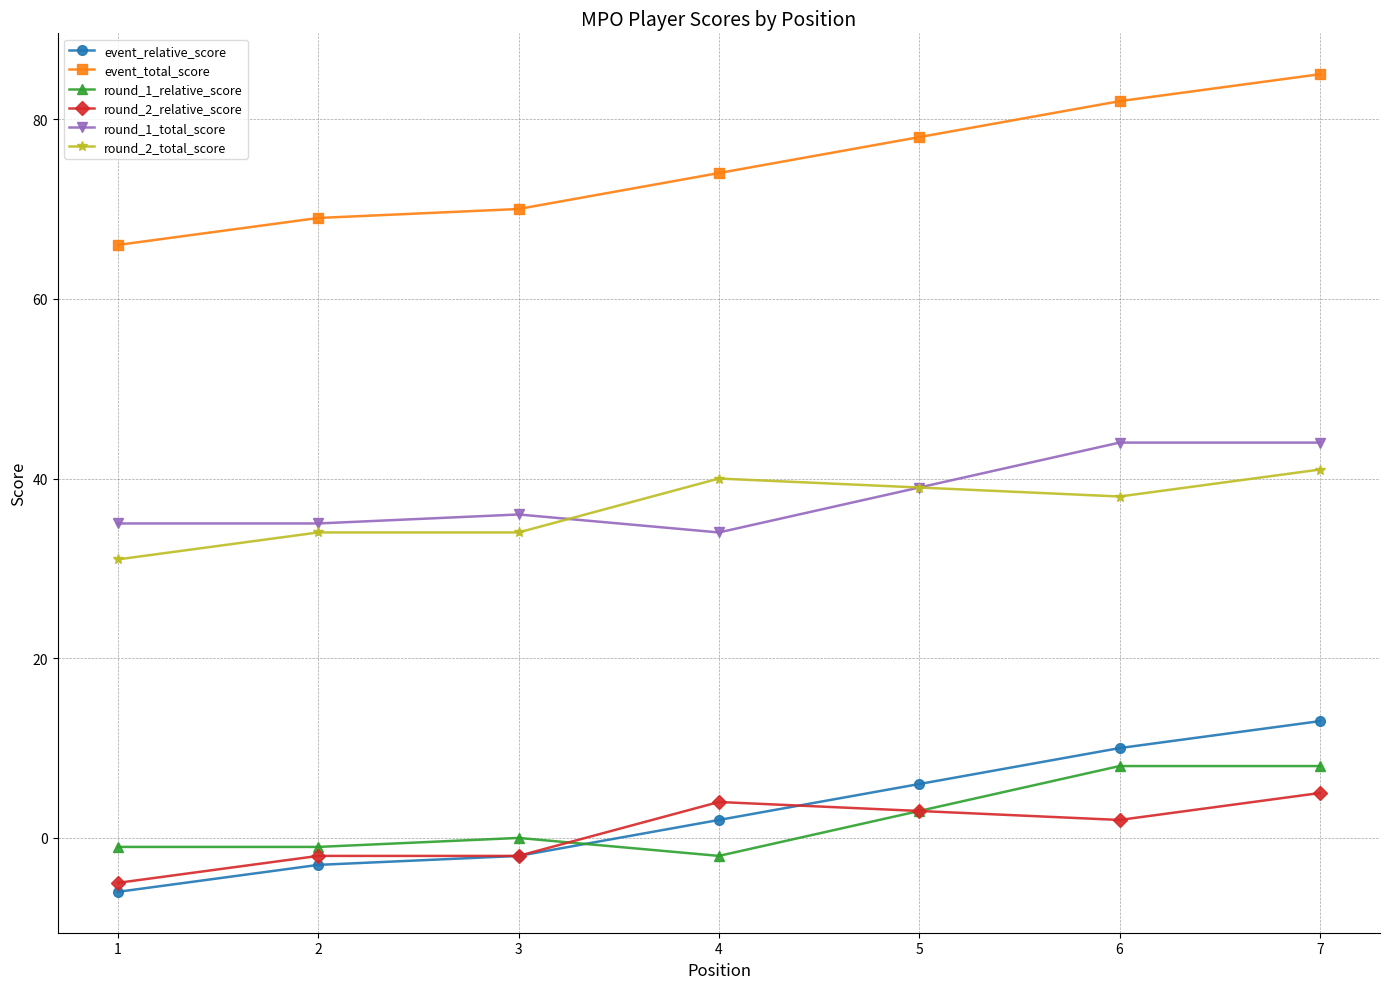

True or false: round_1_total_score and event_total_score cross at least once.

False